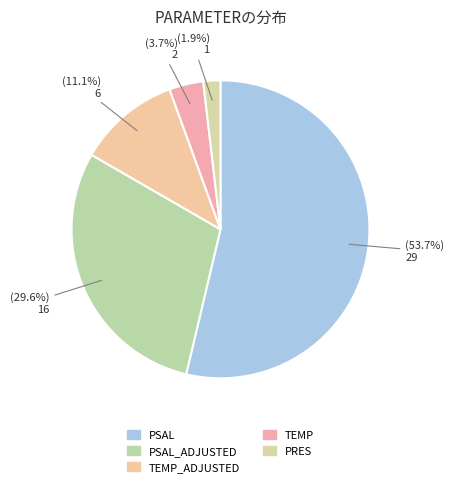

To the nearest percent, what is the difference between the largest and smallest slice percentages?

52%